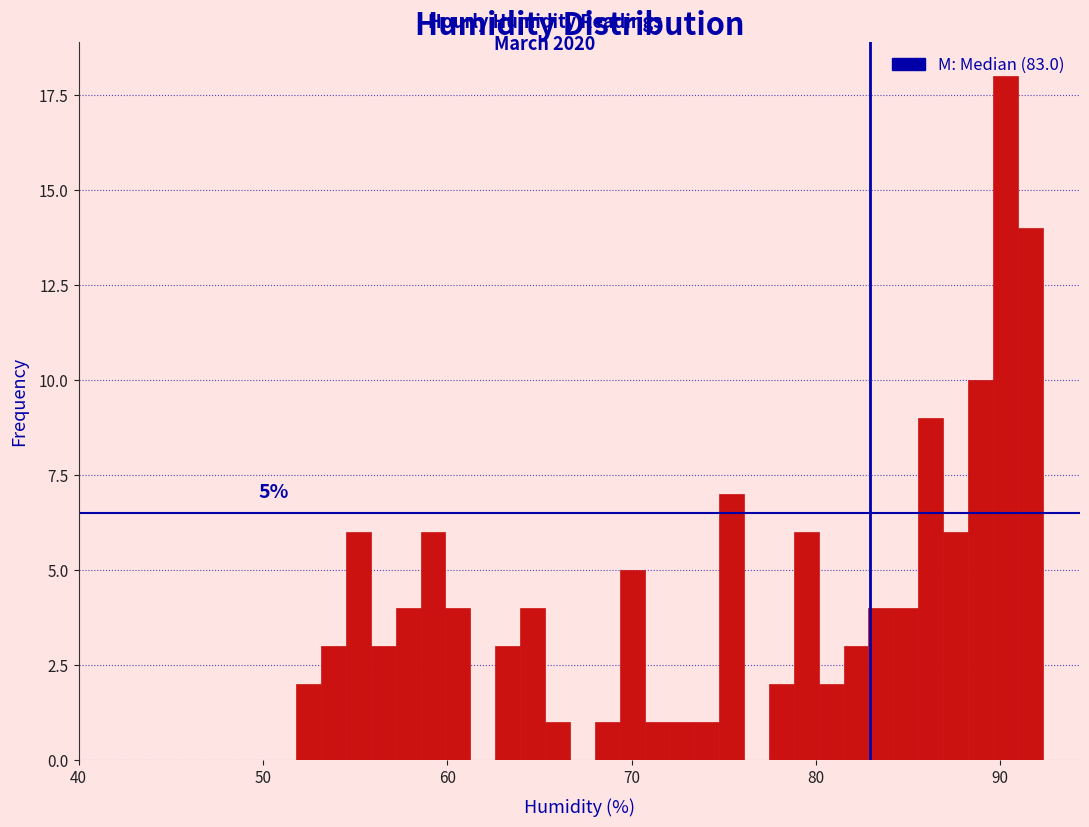

Around what value on the x-axis is the tallest bar? Give the approximate position of its centre, as read against the axis.

90